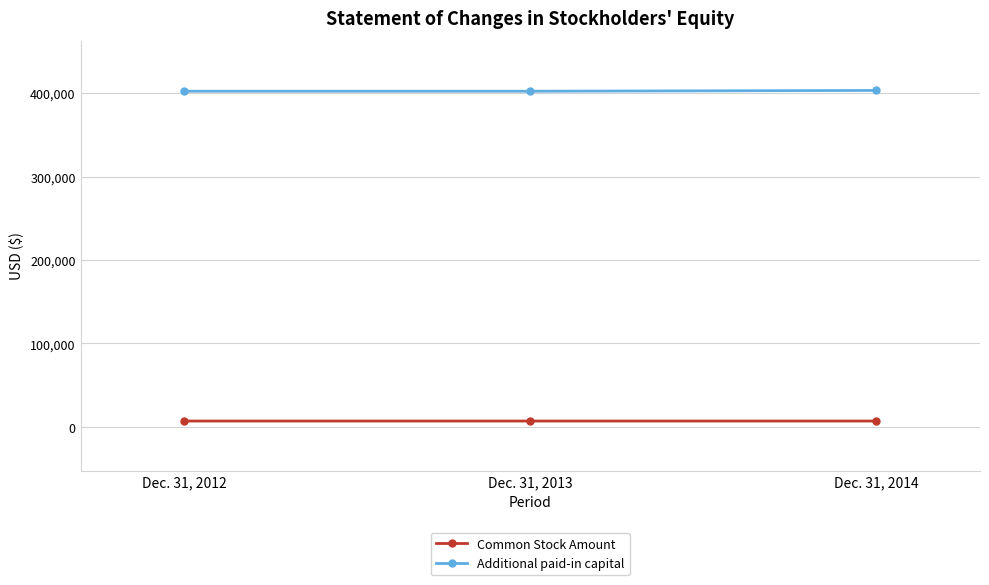

What is the value of the Additional paid-in capital point at the 2nd from the left?

402435